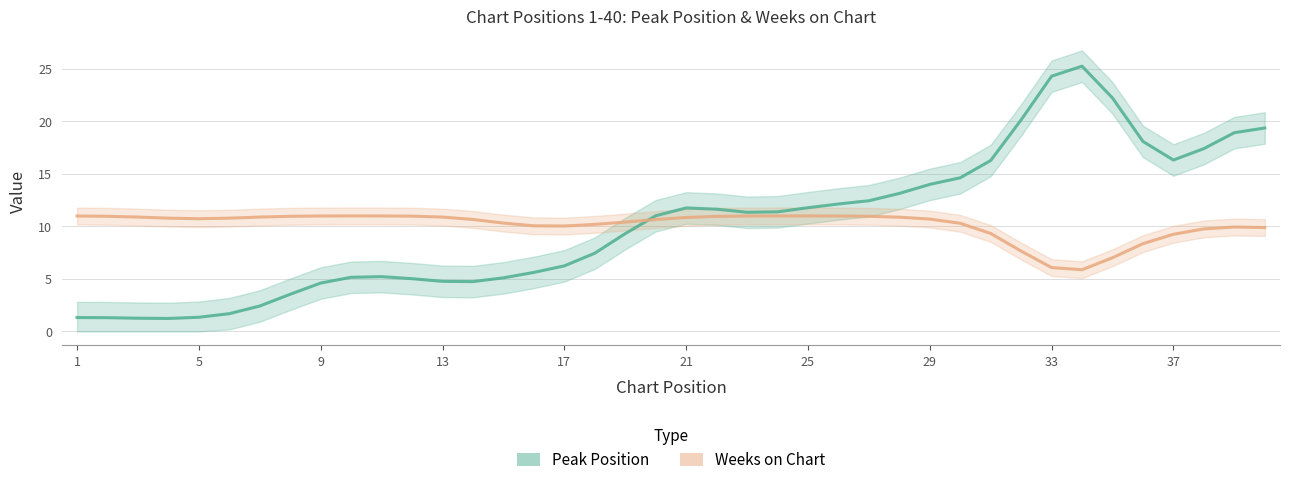

What are all the series names shown in the legend?

Peak Position, Weeks on Chart